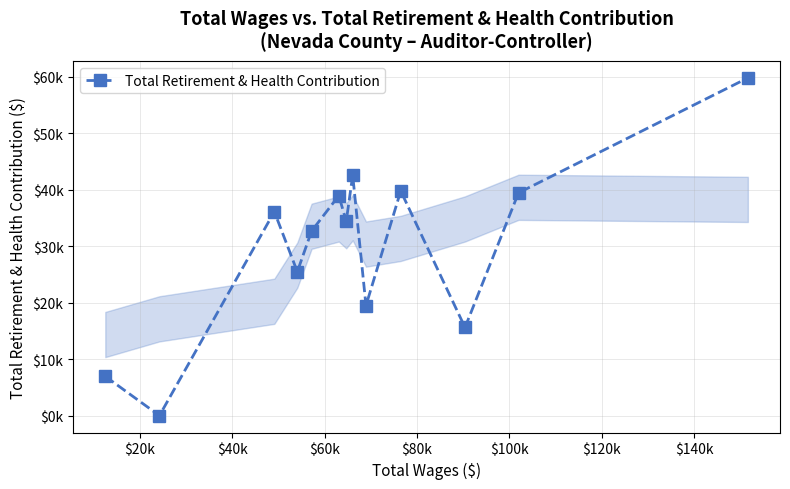

Does the chart have visible grid lines?

Yes